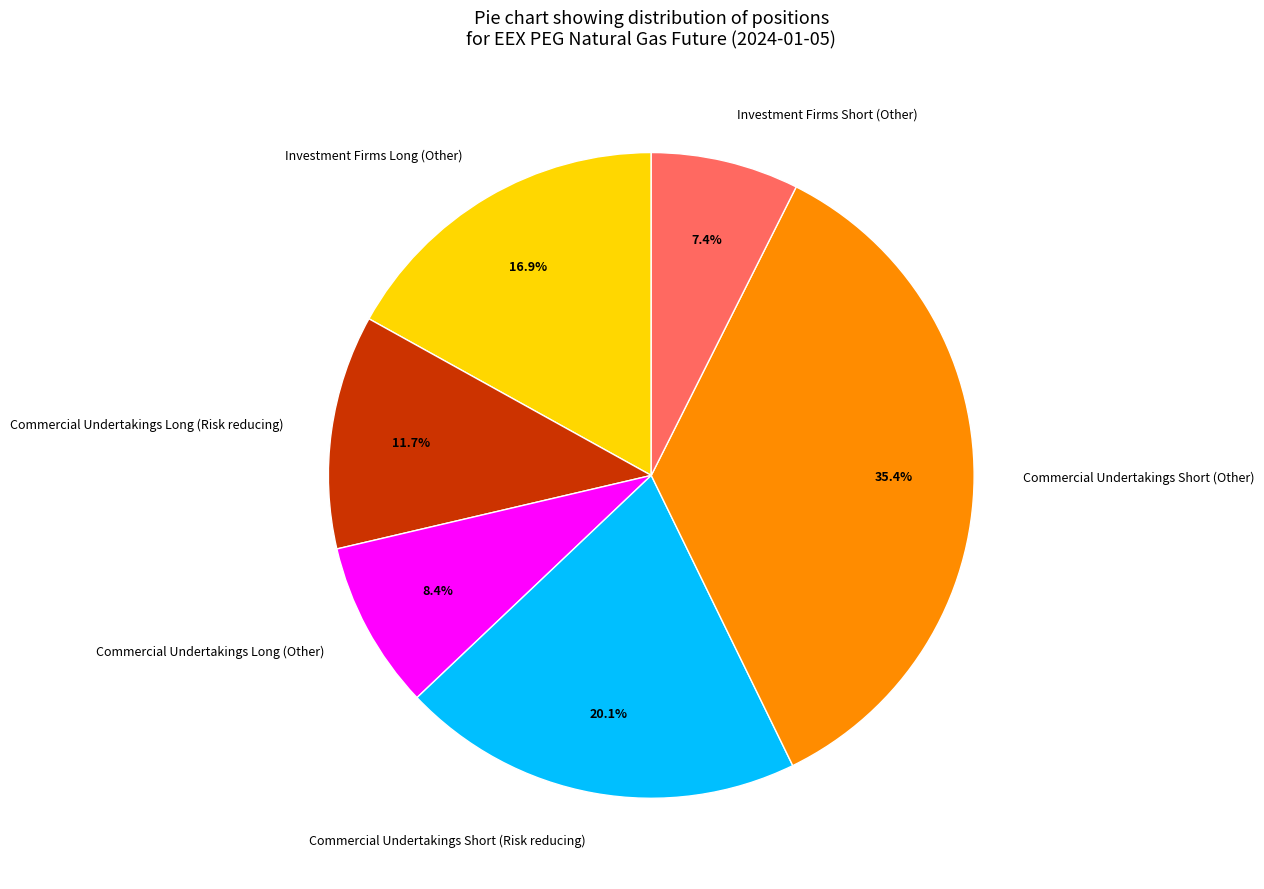

What percentage is NOT represented by Commercial Undertakings Long (Risk reducing)?

88.3%